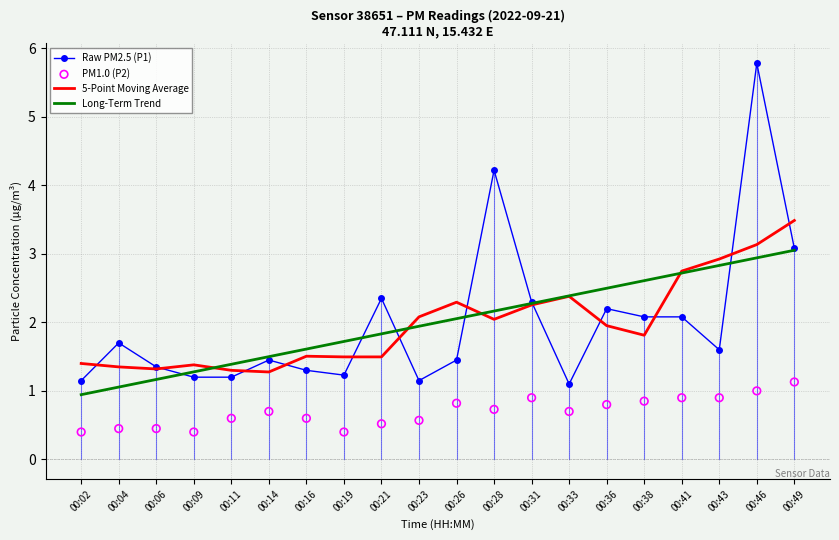

What are all the series names shown in the legend?

Raw PM2.5 (P1), 5-Point Moving Average, Long-Term Trend, PM1.0 (P2)